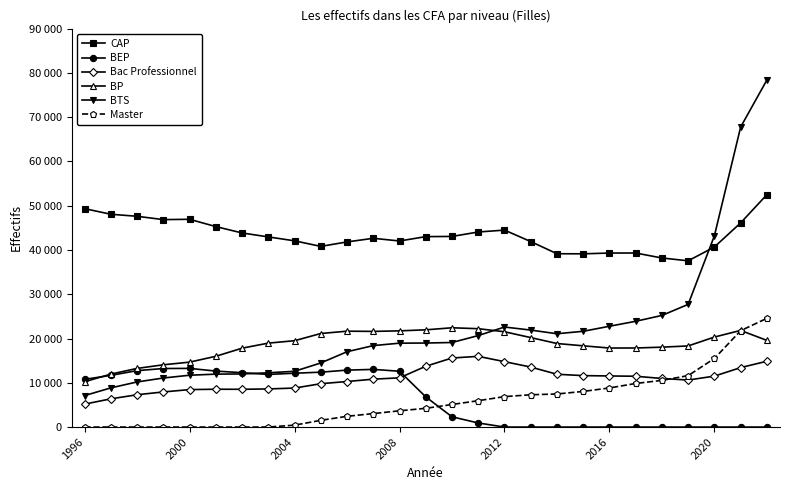

Does the chart have visible grid lines?

No